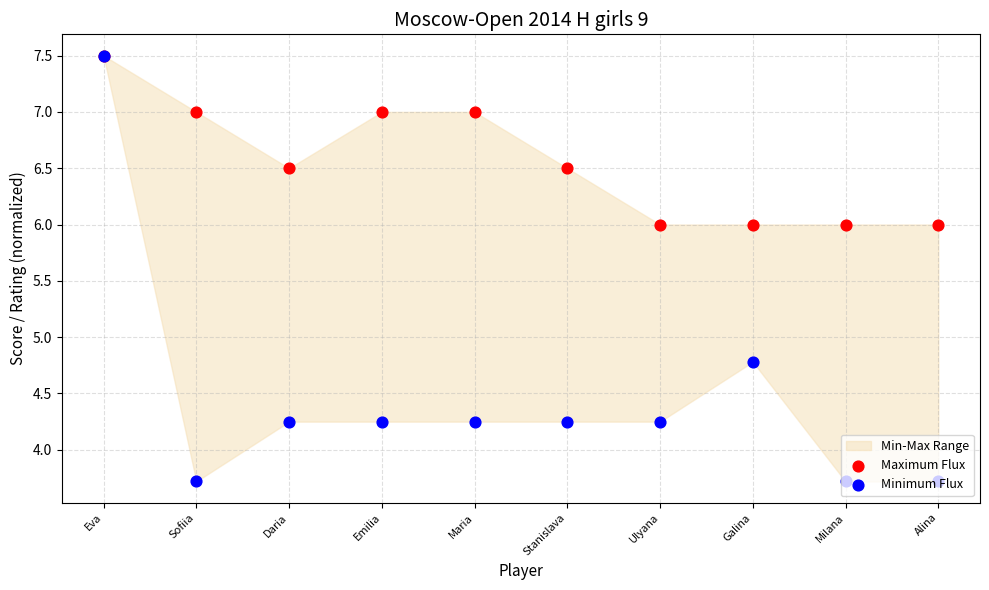

What are all the series names shown in the legend?

Maximum Flux, Minimum Flux